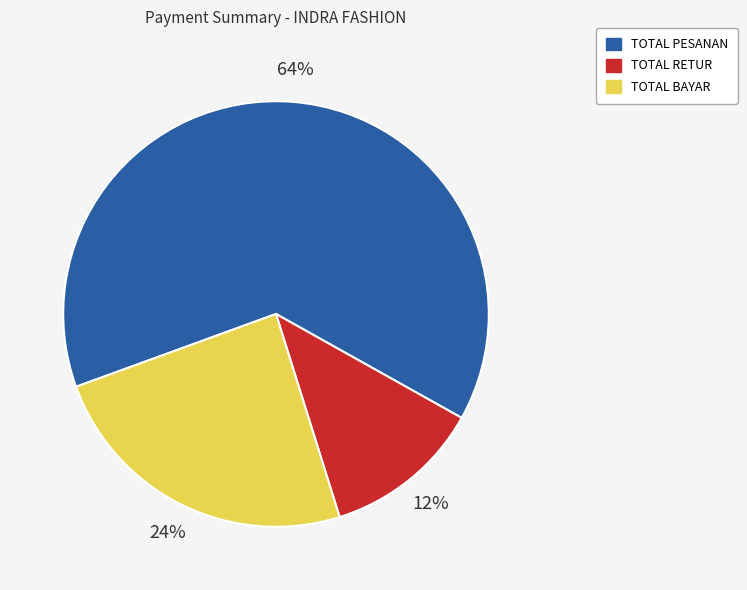

Which slice represents more than half of the pie?

TOTAL PESANAN